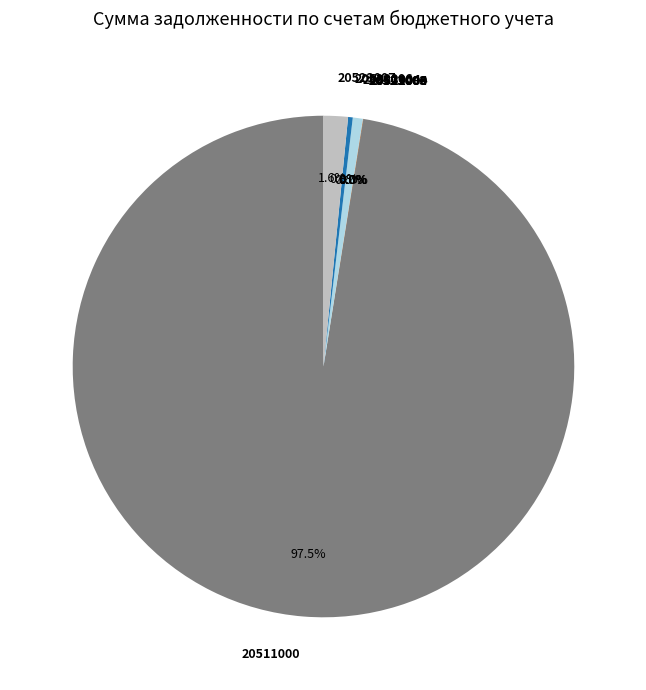

To the nearest percent, what is the combined percentage of 20523006 and 20523004?

1%